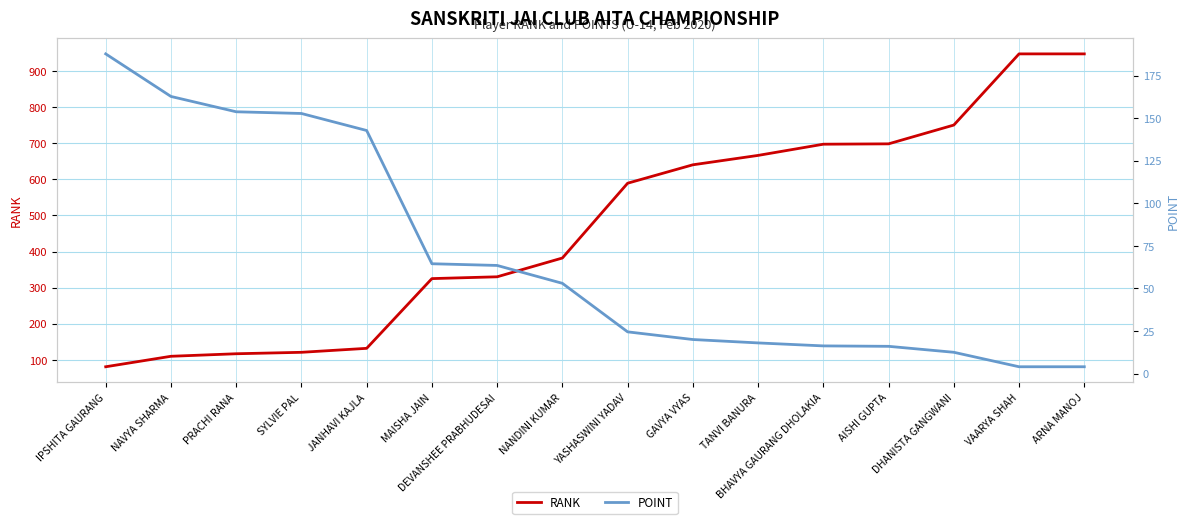

What is the minimum value shown in the chart?

4.0